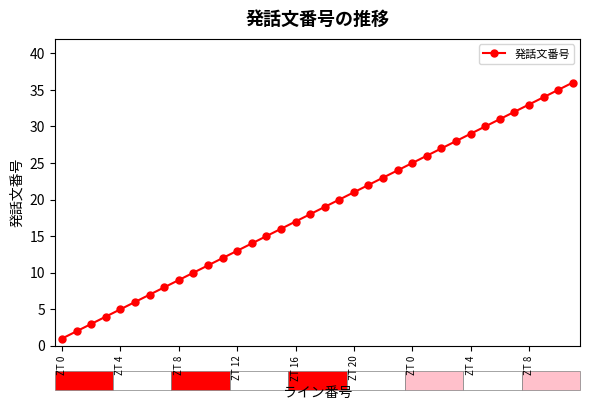

What is the difference between the second highest and minimum values?

34